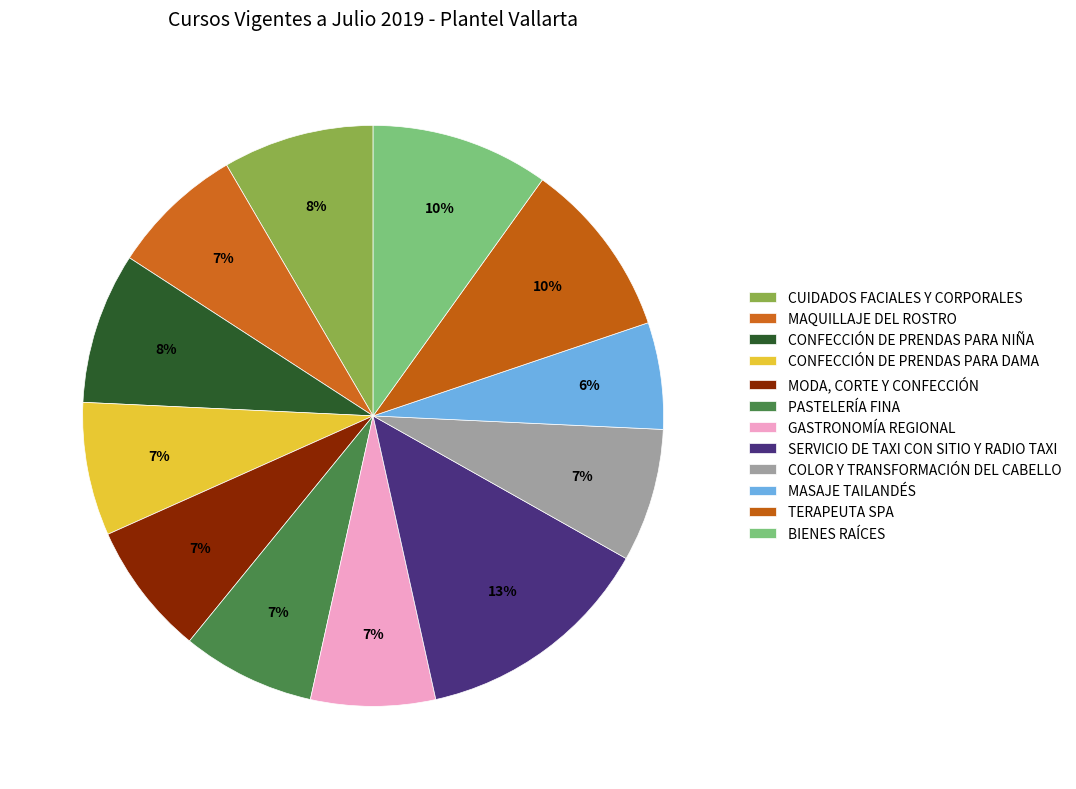

What portion of the pie excludes GASTRONOMÍA REGIONAL?

93.1%